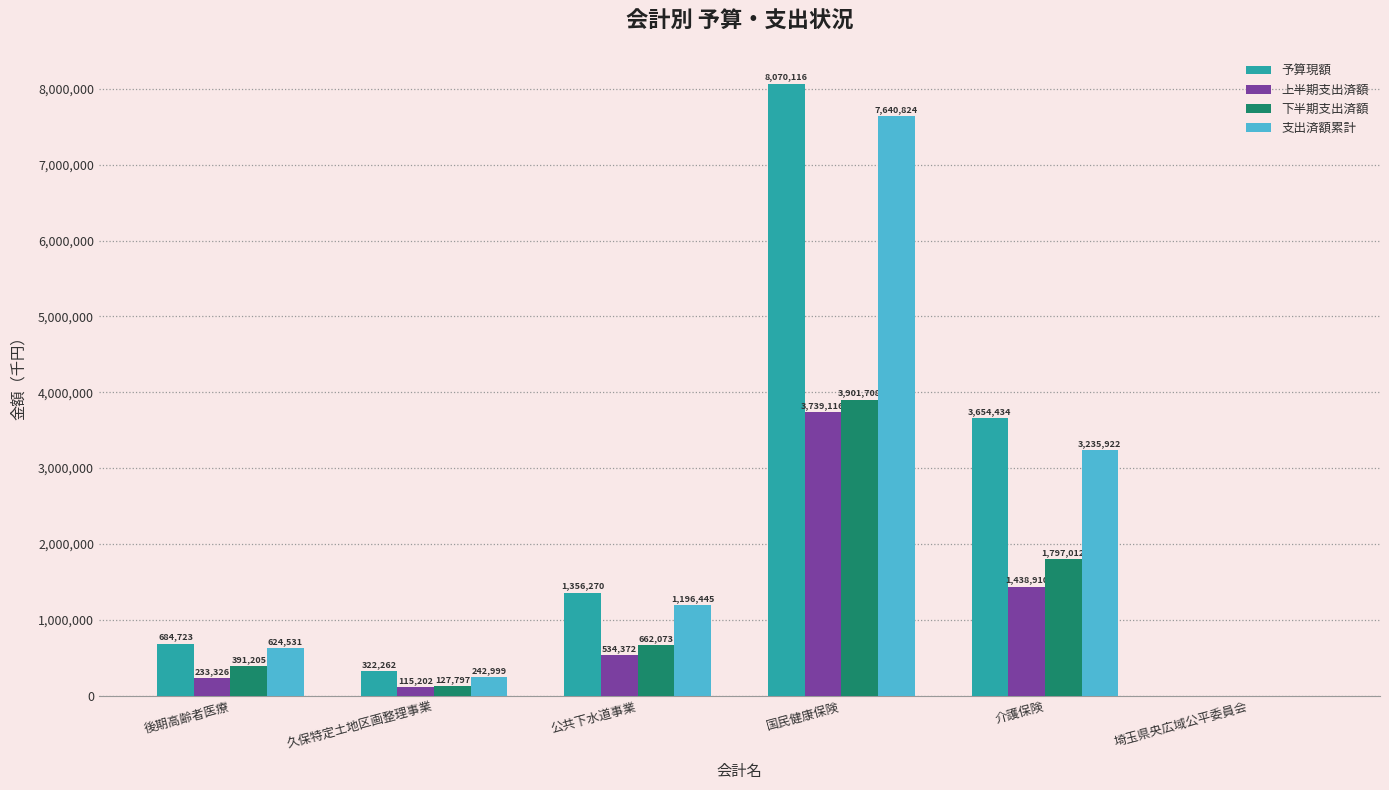

Is the value of 上半期支出済額 at 国民健康保険 greater than the value of 支出済額累計 at 国民健康保険?

No